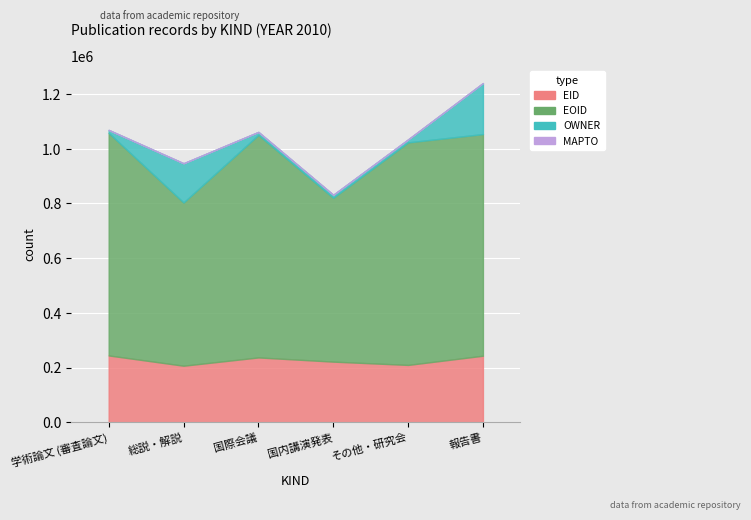

What value does the EID series have at 国内講演発表, to the nearest 50?

221750